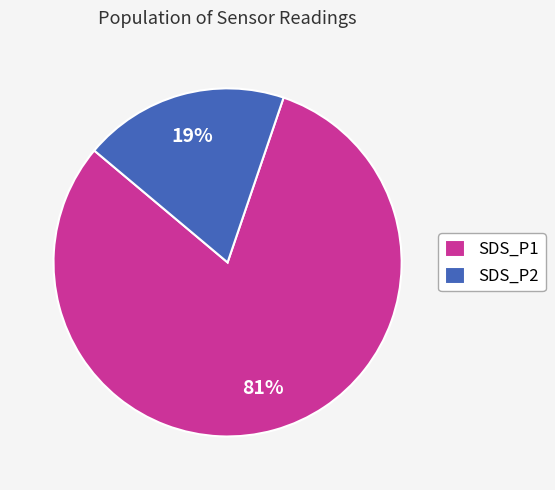

Count the number of slices in the pie.

2